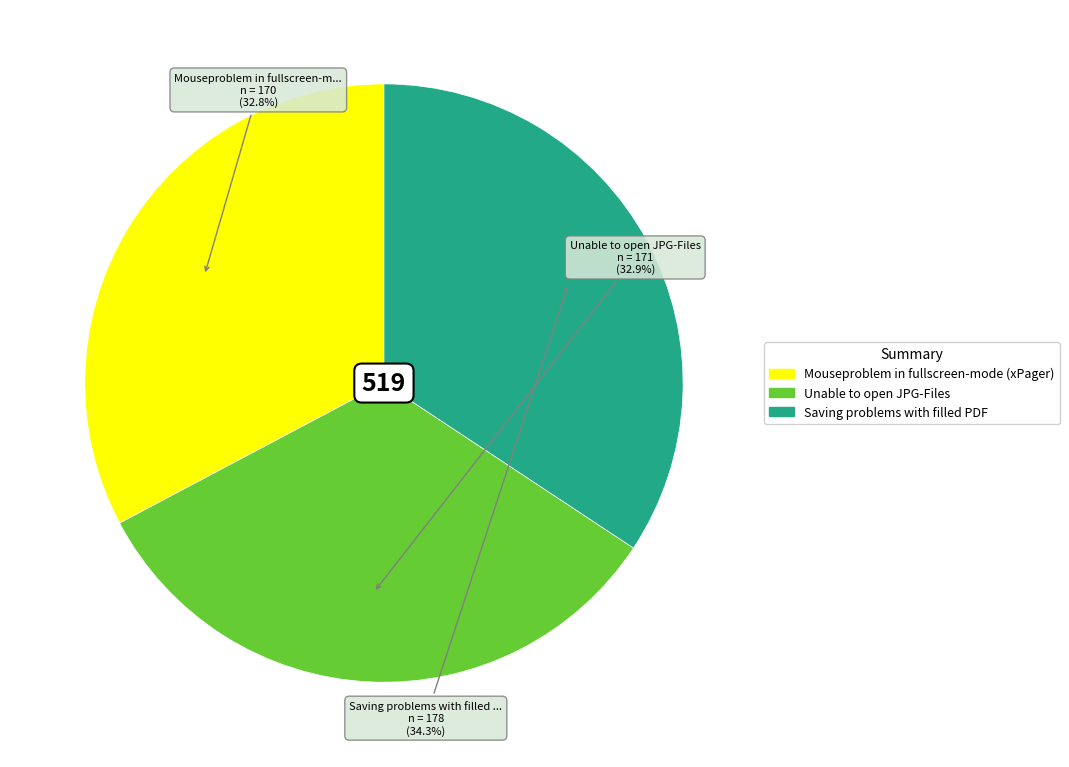

To the nearest percent, what portion does Saving problems with filled PDF represent?

34%